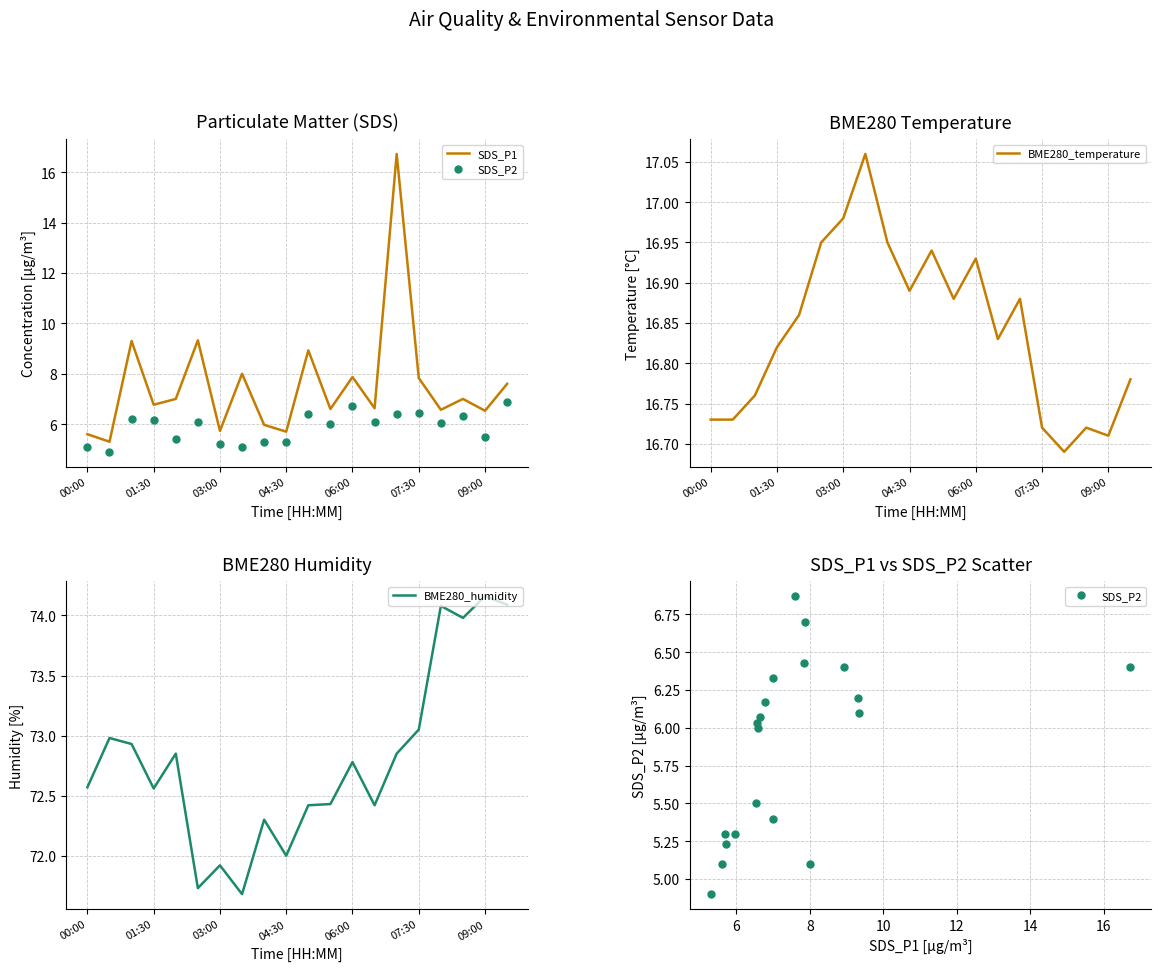

The value of BME280_humidity at 16 is 22.4. True or false?

False